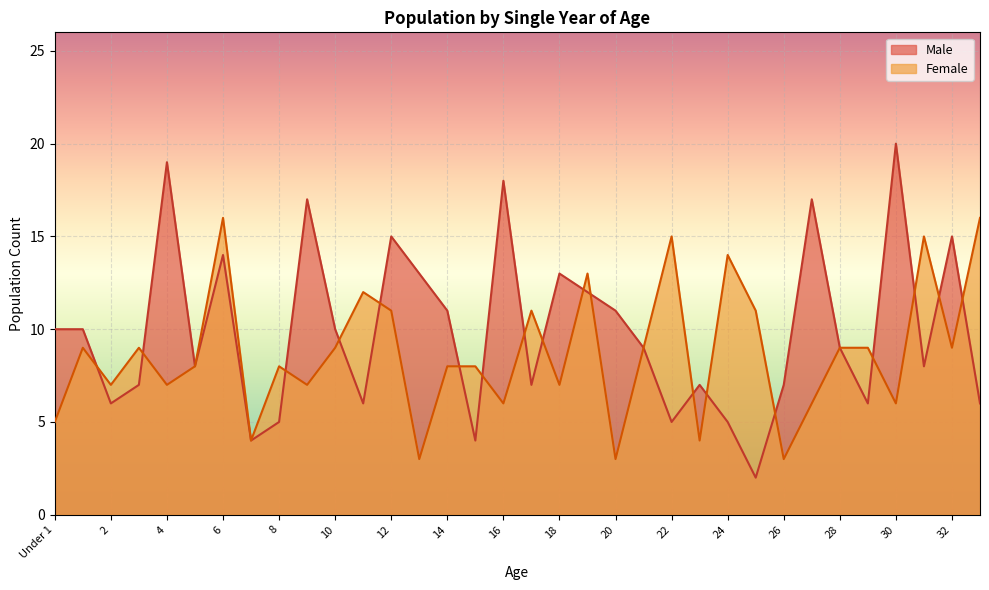

Rank the series by their average value, from highest to lowest.

Male, Female